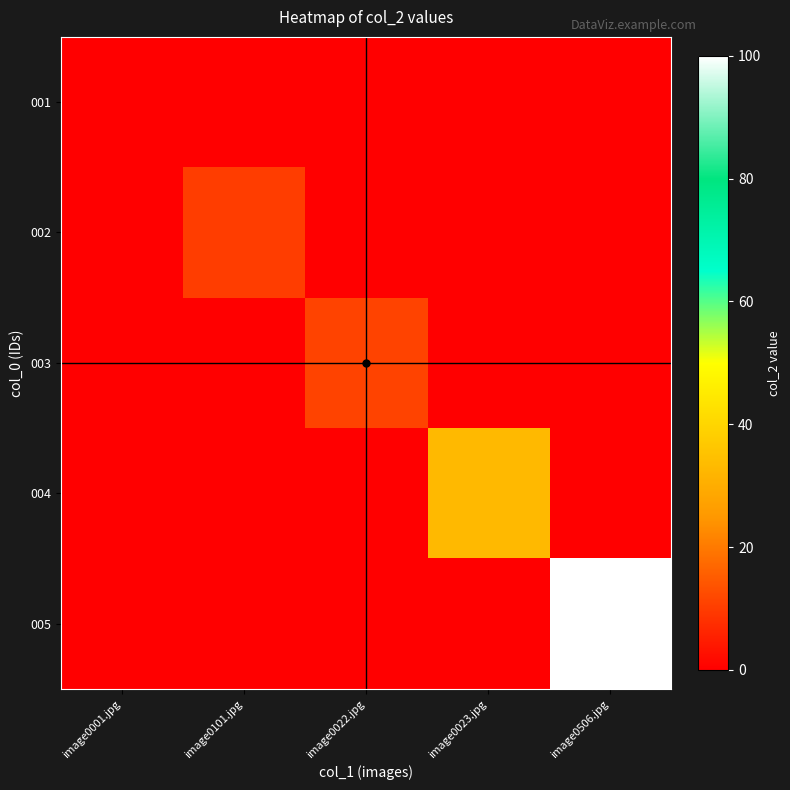

Reading left to right, list all the values displayed in this chart.

001: image0001.jpg=0	image0101.jpg=0	image0022.jpg=0	image0023.jpg=0	image0506.jpg=0
002: image0001.jpg=0	image0101.jpg=10	image0022.jpg=0	image0023.jpg=0	image0506.jpg=0
003: image0001.jpg=0	image0101.jpg=0	image0022.jpg=11	image0023.jpg=0	image0506.jpg=0
004: image0001.jpg=0	image0101.jpg=0	image0022.jpg=0	image0023.jpg=33	image0506.jpg=0
005: image0001.jpg=0	image0101.jpg=0	image0022.jpg=0	image0023.jpg=0	image0506.jpg=100